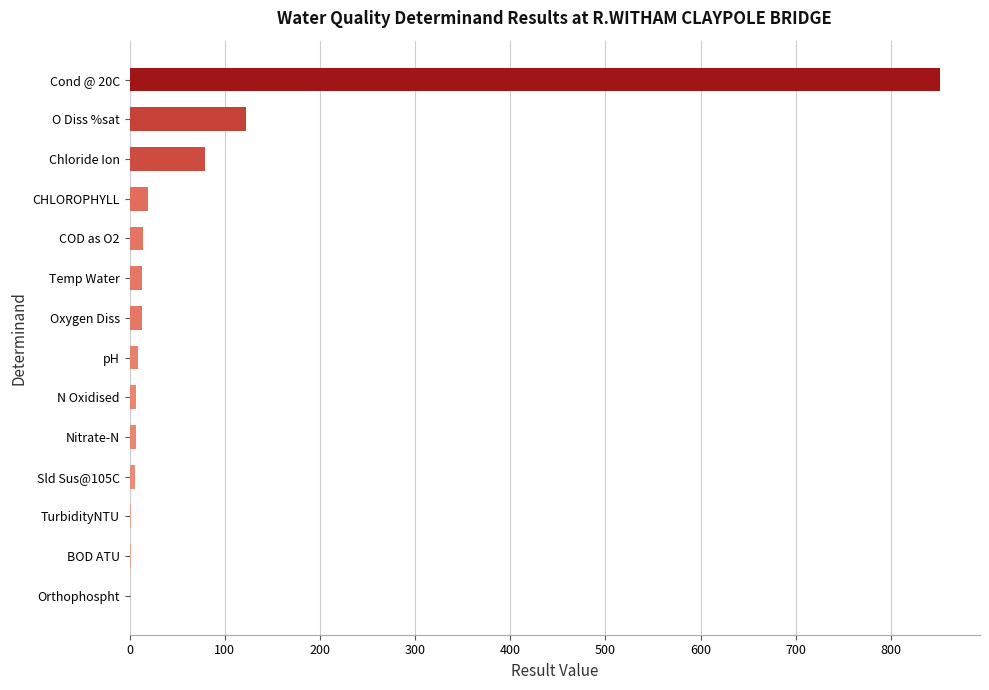

Where is the data nearest to the value 425?

O Diss %sat